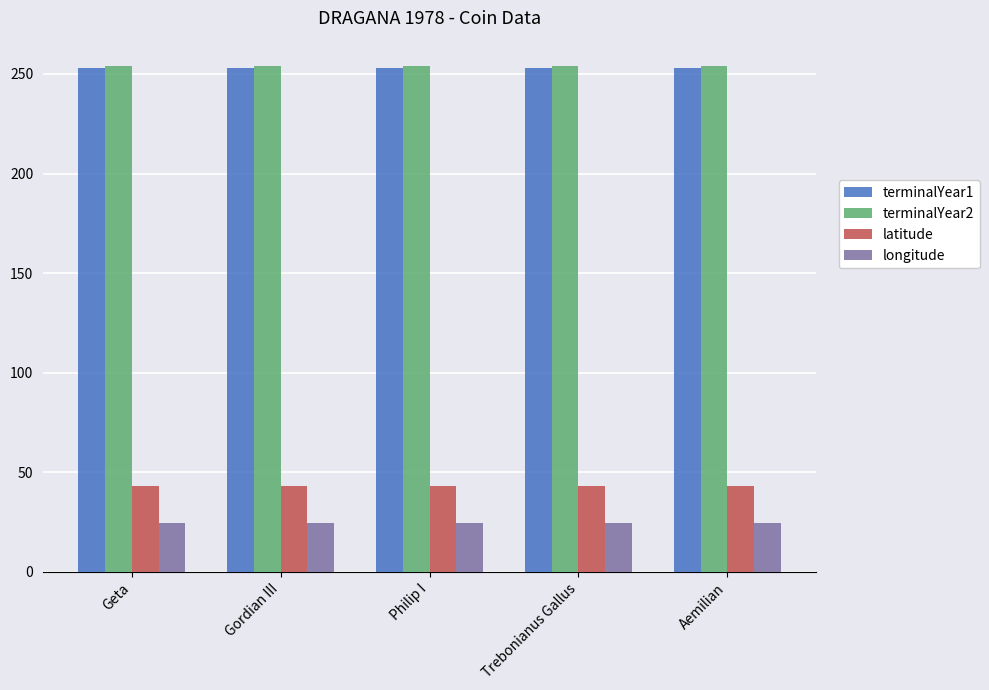

What is the average value of the longitude series?

24.4